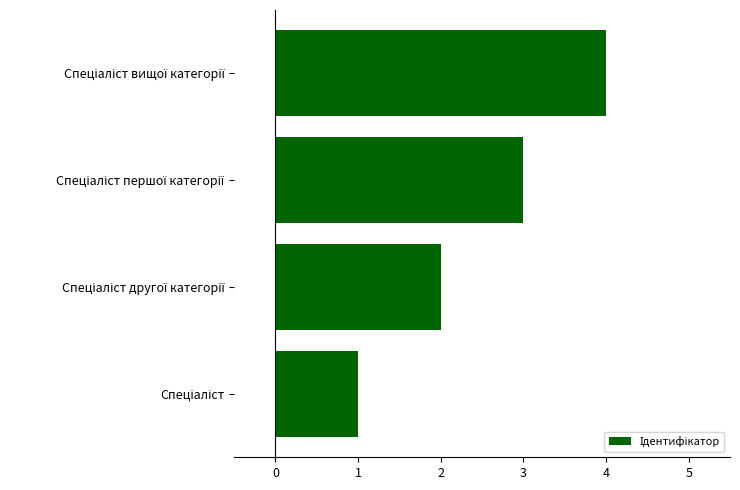

What is the difference between the maximum and second lowest values?

2